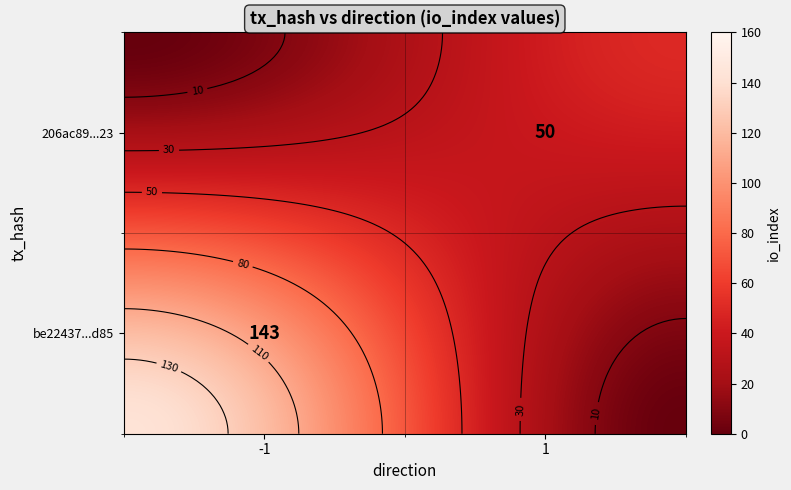

Which series changed the most between direction and io_index?

be22437691c13581c0e04fd66491481e4f87d85